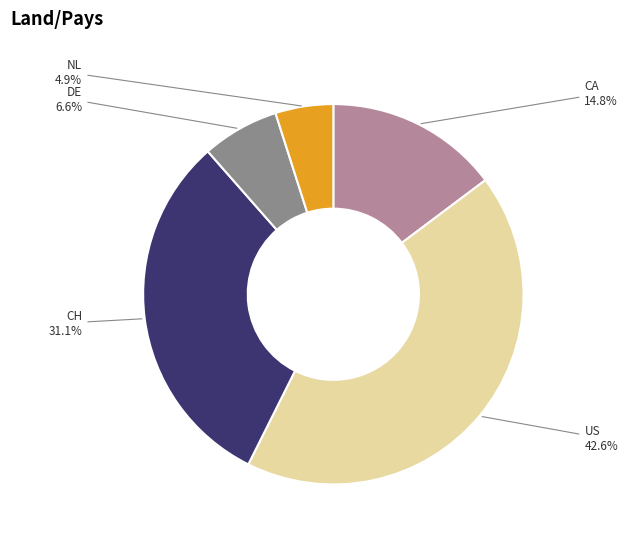

Is there a majority slice in this chart?

No